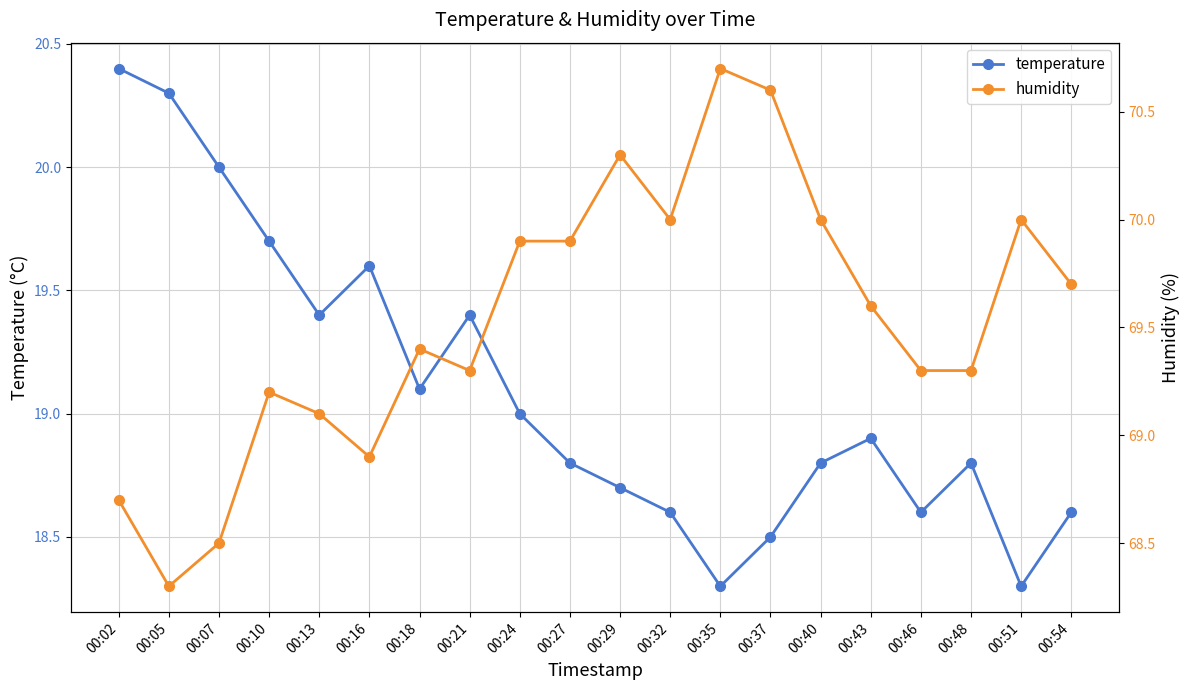

Rank the series by their maximum value, from highest to lowest.

humidity, temperature